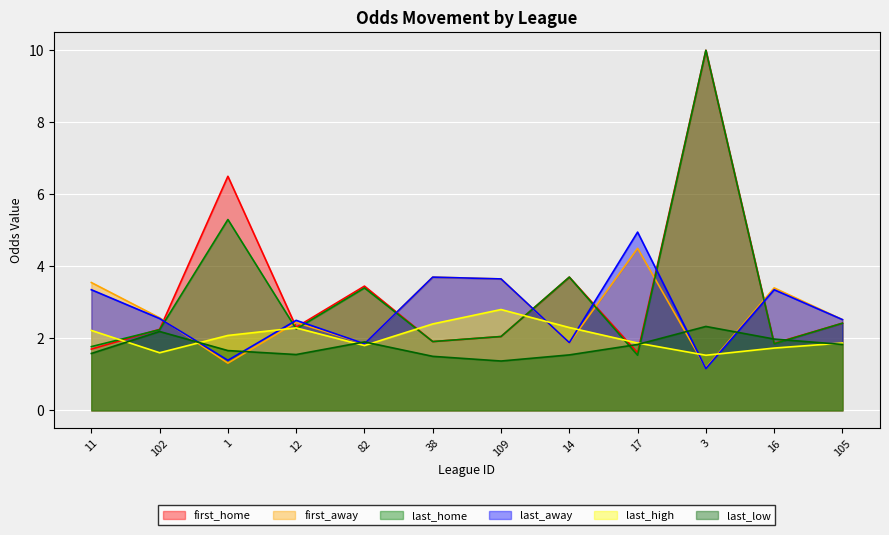

Reading left to right, extract all data points from this chart.

first_home: 1.7	2.2	6.5	2.3	3.5	1.9	2.0	3.7	1.6	10.0	1.9	2.4
first_away: 3.5	2.6	1.3	2.4	1.9	3.7	3.6	1.9	4.5	1.2	3.4	2.5
last_home: 1.8	2.2	5.3	2.3	3.4	1.9	2.0	3.7	1.5	10.0	1.9	2.4
last_away: 3.4	2.5	1.4	2.5	1.9	3.7	3.6	1.9	5.0	1.2	3.4	2.5
last_high: 2.2	1.6	2.1	2.3	1.8	2.4	2.8	2.3	1.9	1.5	1.7	1.9
last_low: 1.6	2.2	1.7	1.6	1.9	1.5	1.4	1.5	1.8	2.3	2.0	1.8